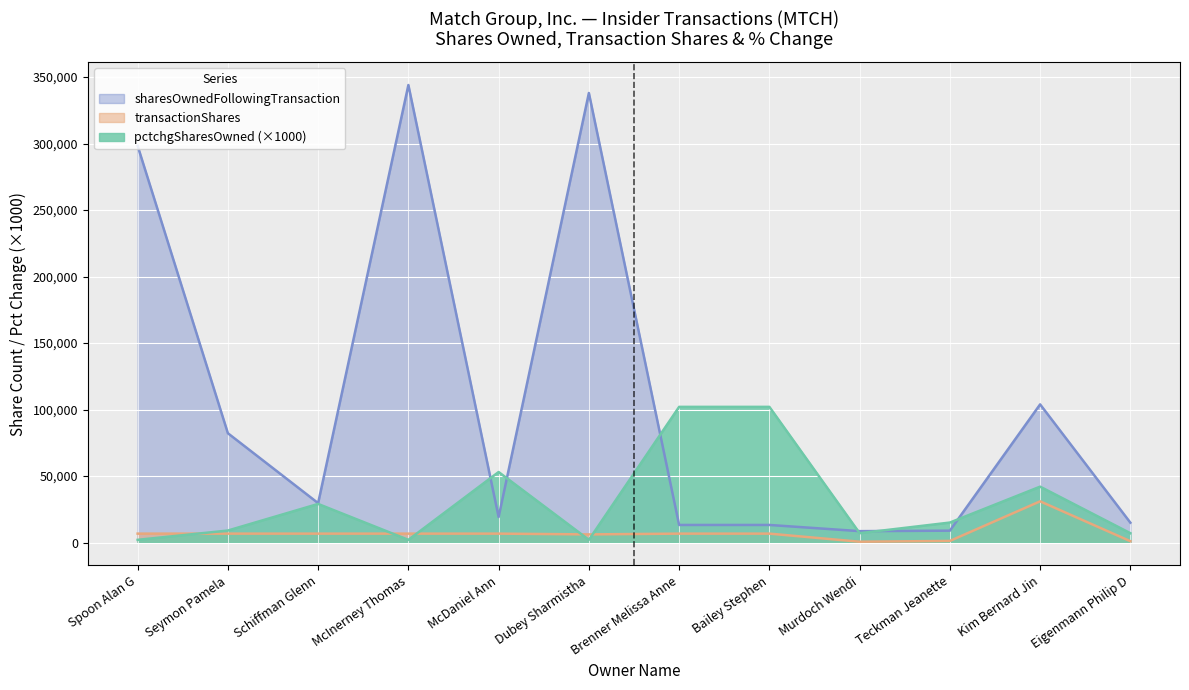

Which series has the widest spread of values?

sharesOwnedFollowingTransaction